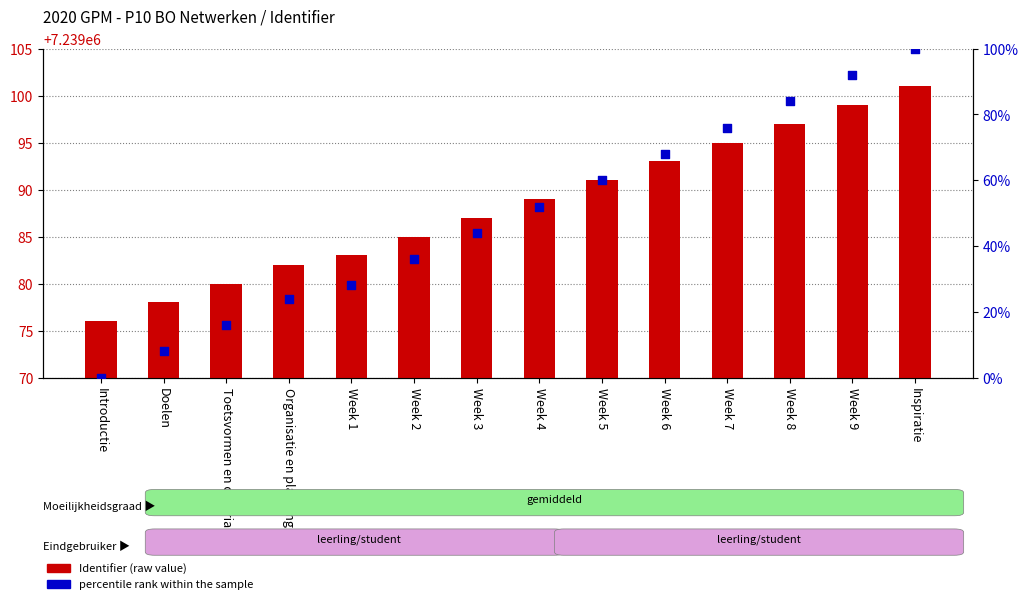

Which series has the largest total across all categories?

Identifier (raw)